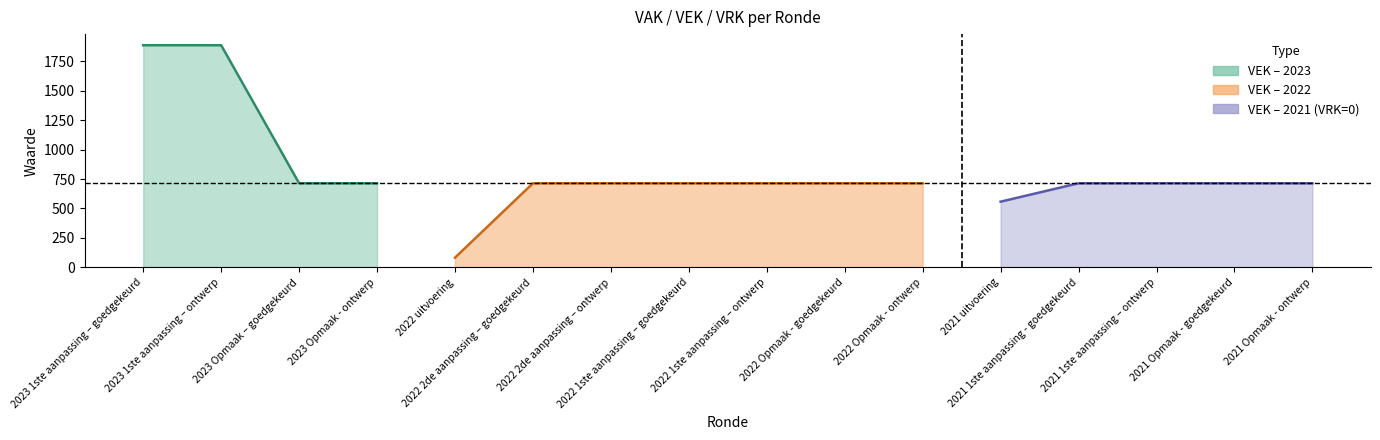

True or false: VEK and VRK intersect in this chart.

False